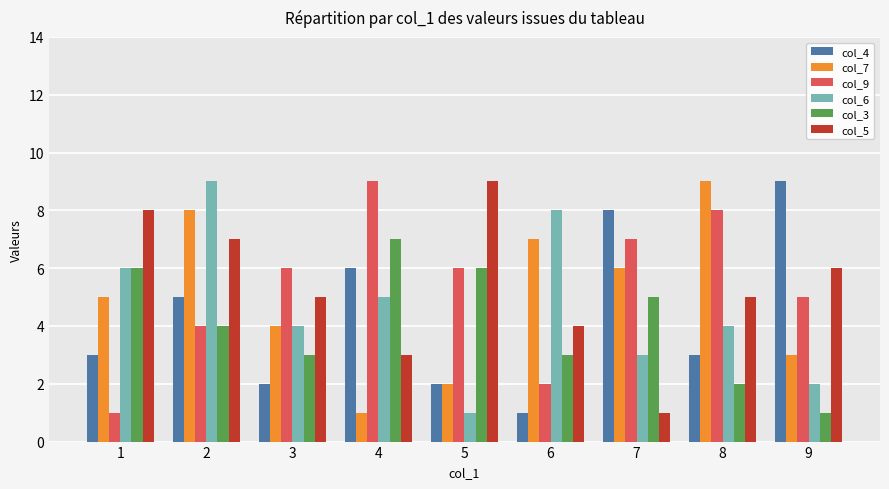

At which label does col_3 first exceed 4?

1